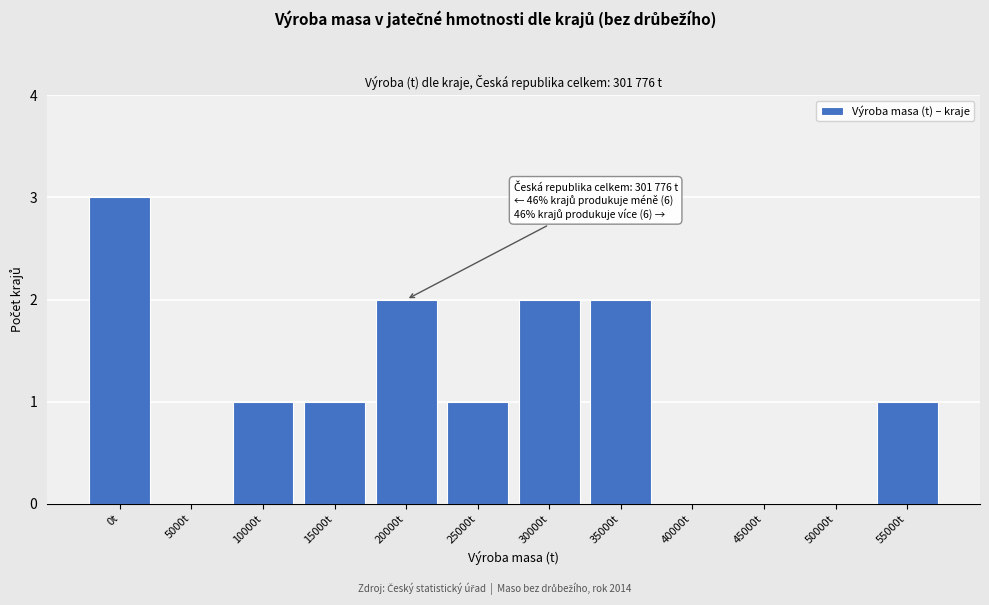

Reading left to right, list all the values displayed in this chart.

0t=3	5000t=0	10000t=1	15000t=1	20000t=2	25000t=1	30000t=2	35000t=2	40000t=0	45000t=0	50000t=0	55000t=1